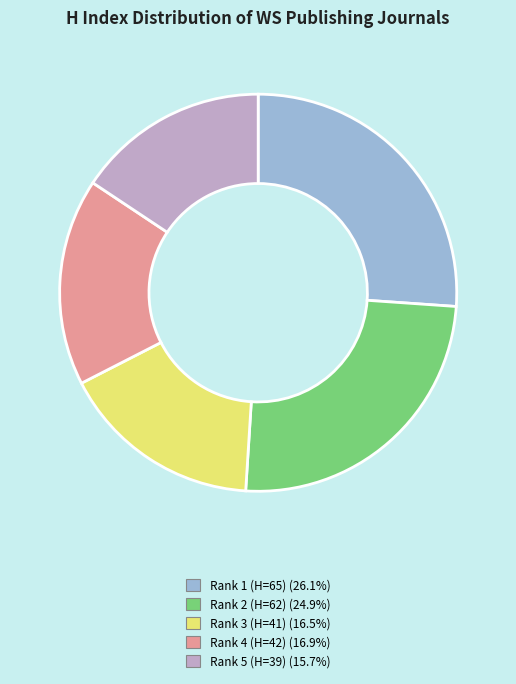

Is there a majority slice in this chart?

No